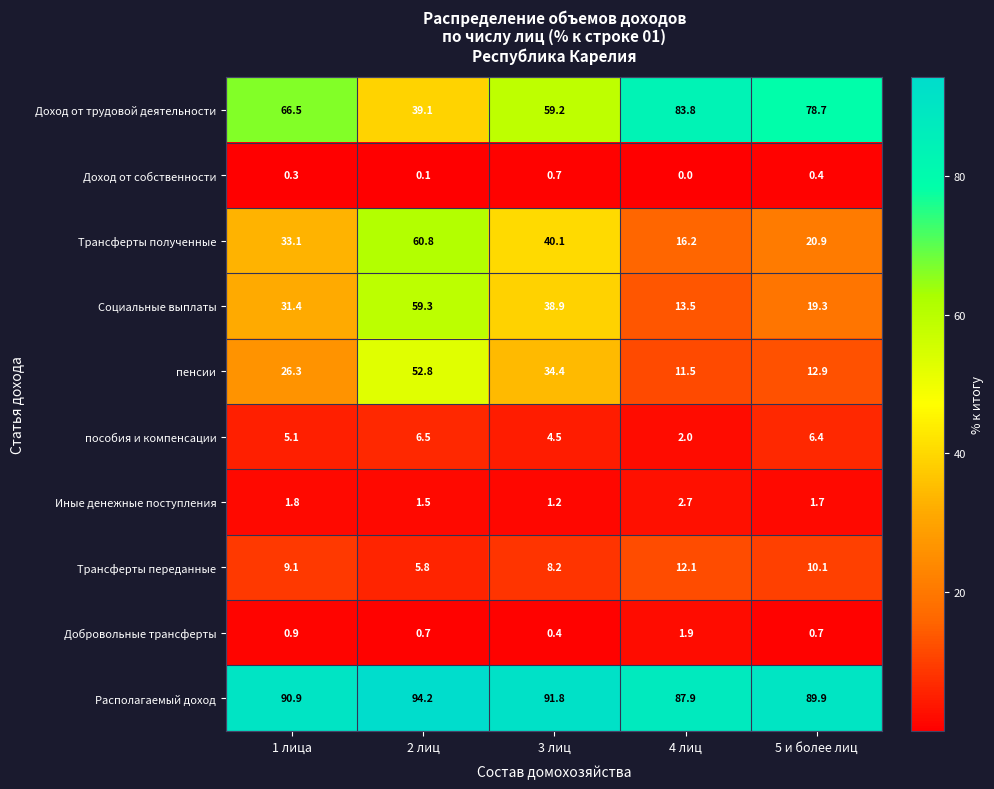

The value of Социальные выплаты at 4 лиц is 23.7. True or false?

False